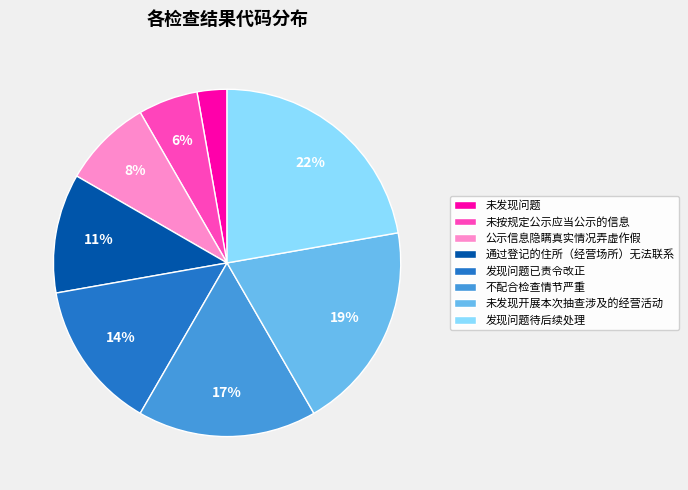

Is it true that 发现问题待后续处理 is 22% of the pie?

True